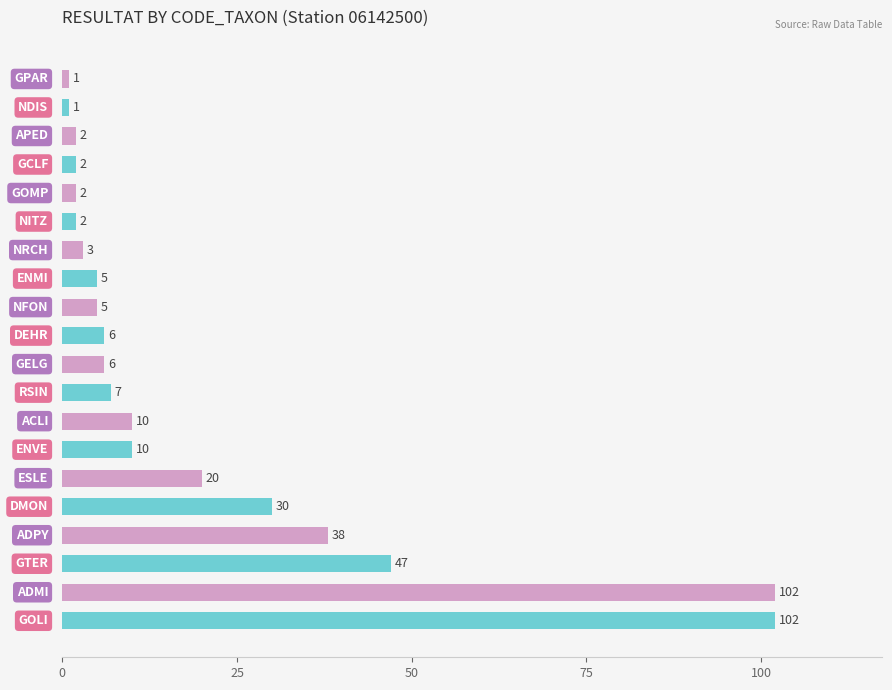

Does the chart contain stacked bars?

No